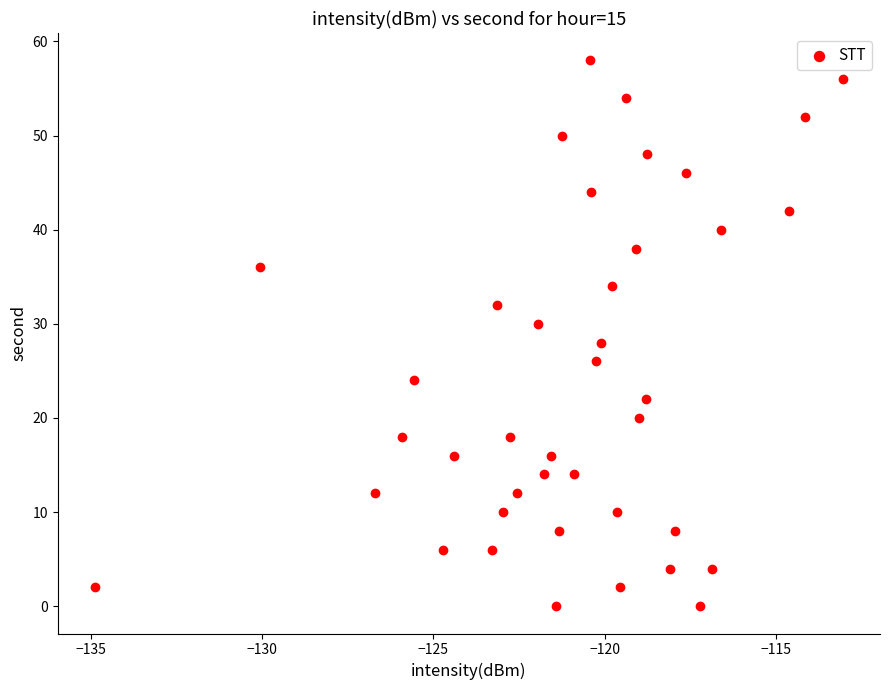

What is the range of Y values (max minus min)?

58